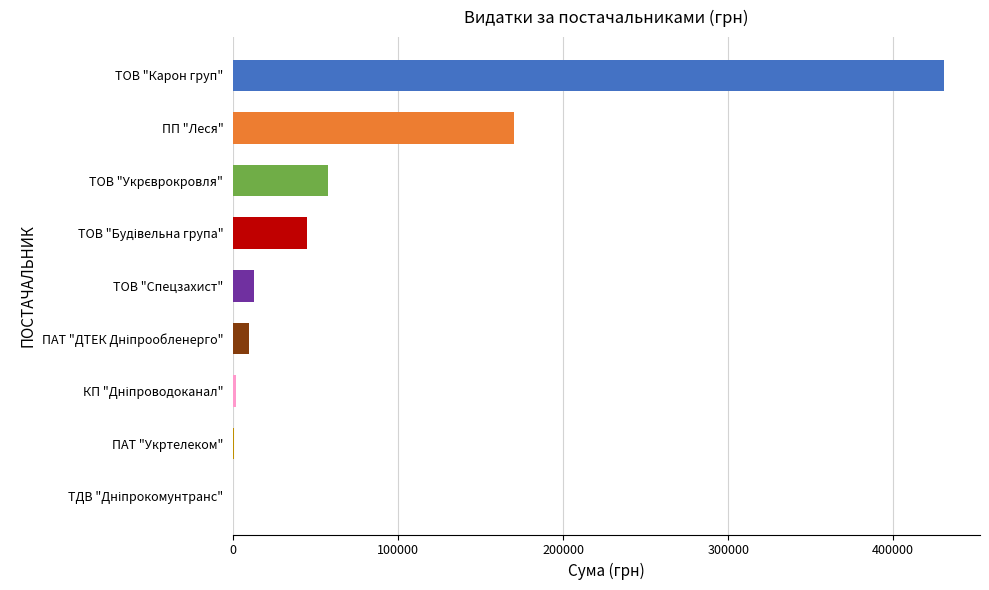

What value does the data have at ТОВ "Карон груп"?

431032.2